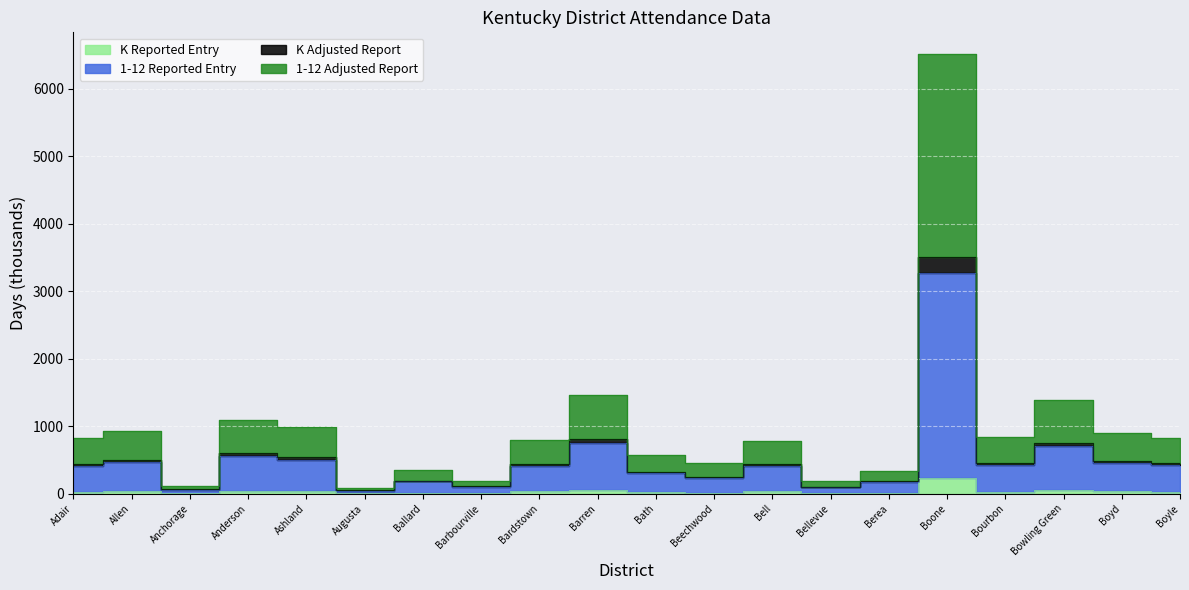

Is the value of Total Before Adjustments at Boone greater than the value of K Adjusted Report at Bourbon?

Yes